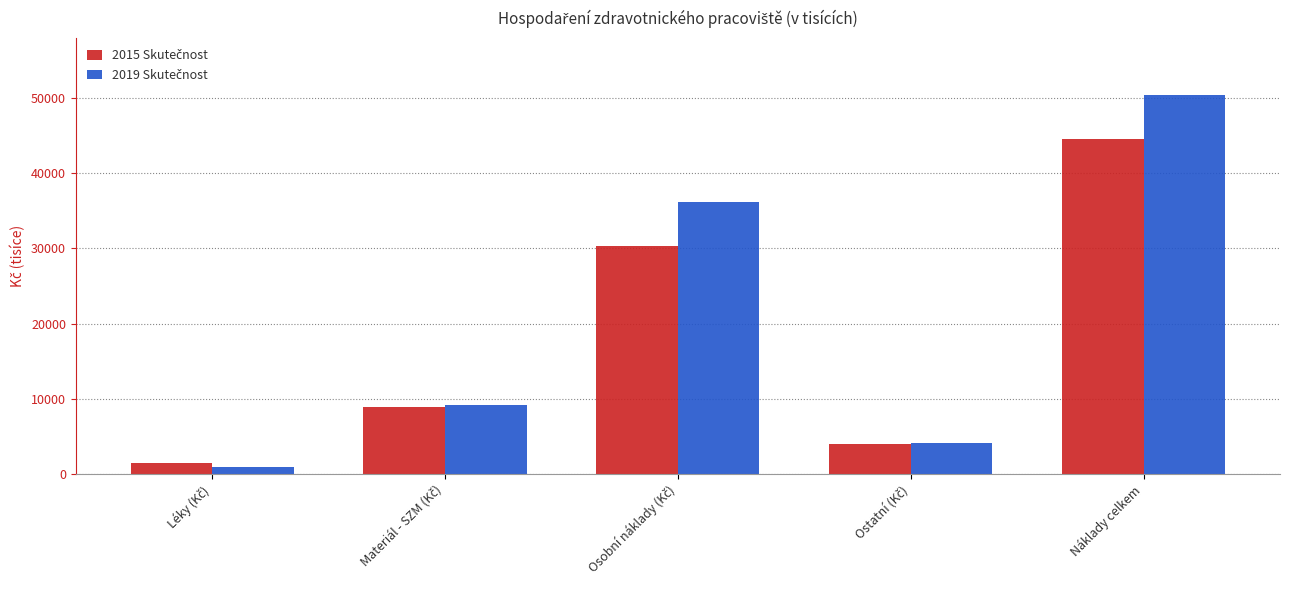

Which label corresponds to the largest value in the chart?

Náklady celkem